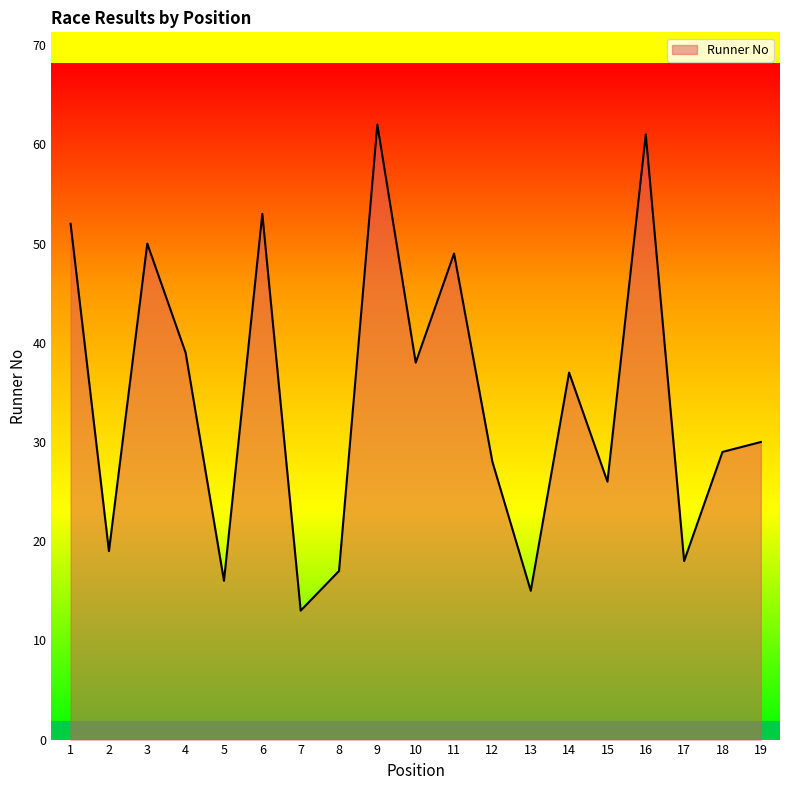

What is the difference between the maximum and minimum values?

49